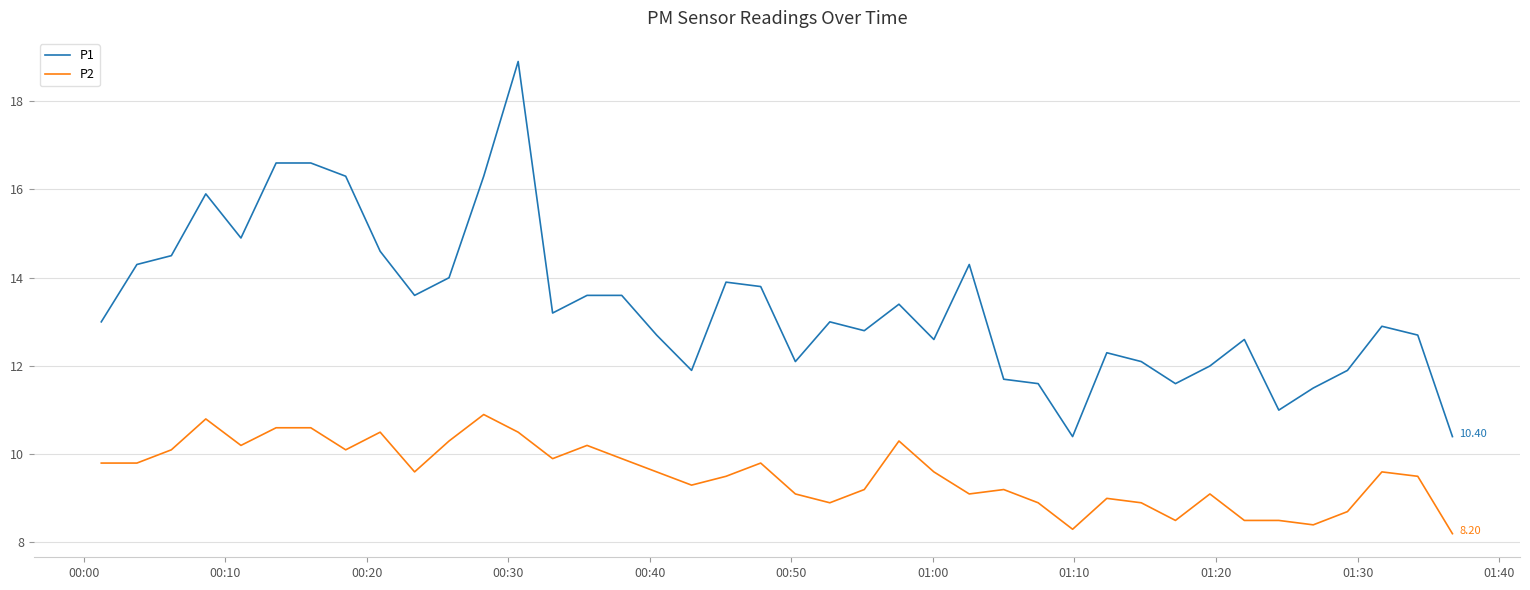

True or false: P2 and P1 intersect in this chart.

False